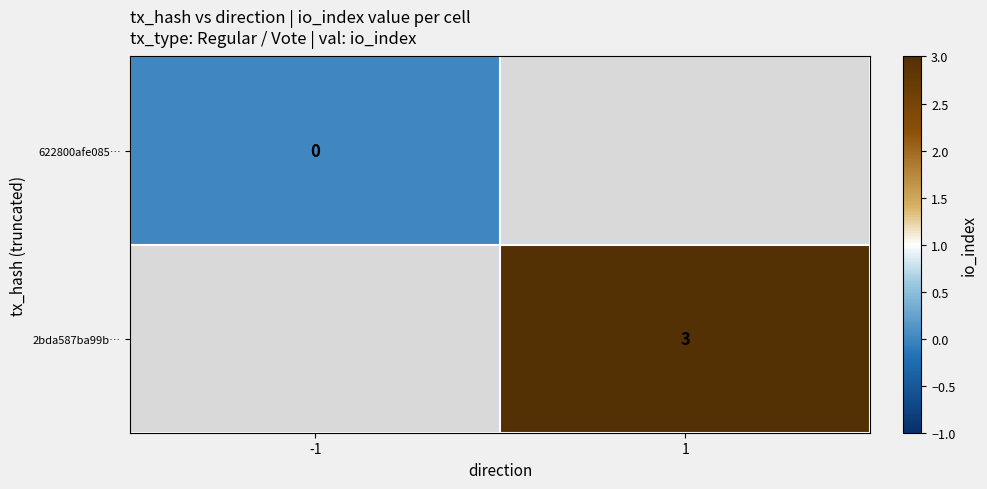

The value of 2bda587ba99b… at 1 is 2. True or false?

False